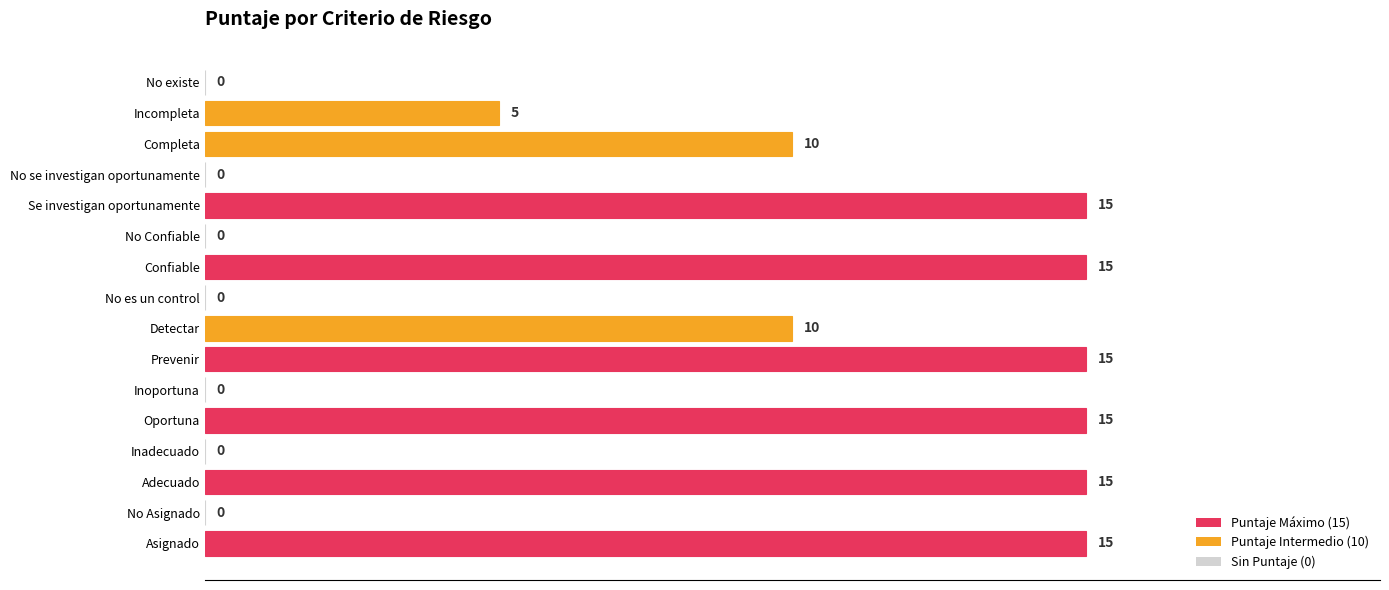

Are the bars grouped side by side (vs. stacked)?

No